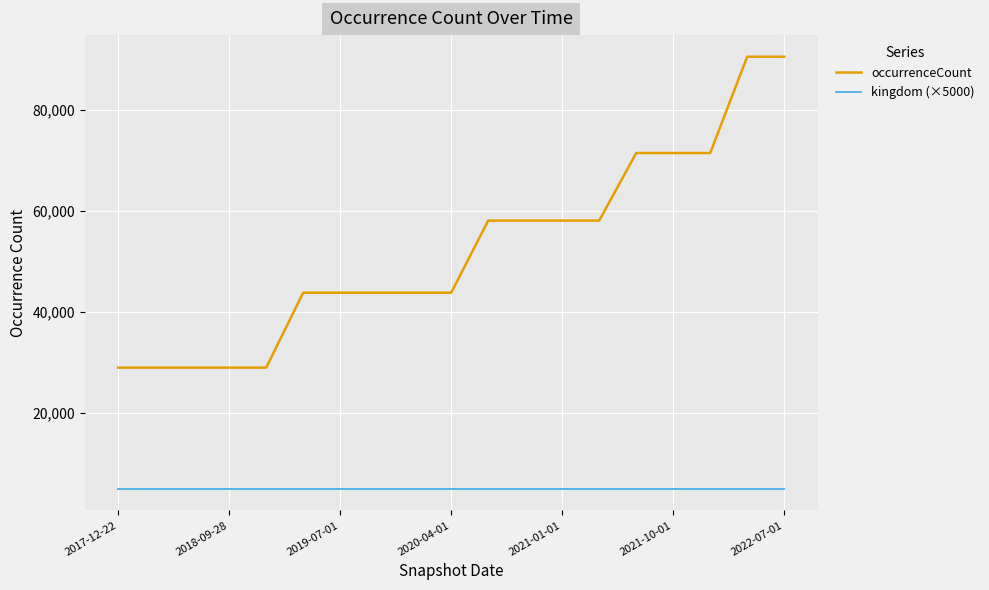

What is the smallest value displayed?

5000